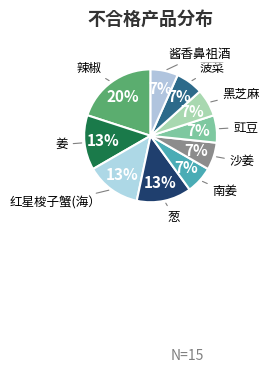

How many segments does this pie chart have?

10